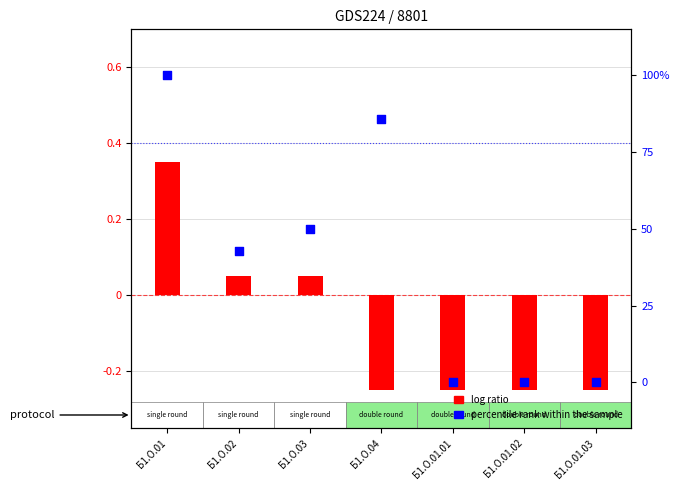

What is the total value across all series at Б1.О.01.03?

-0.2